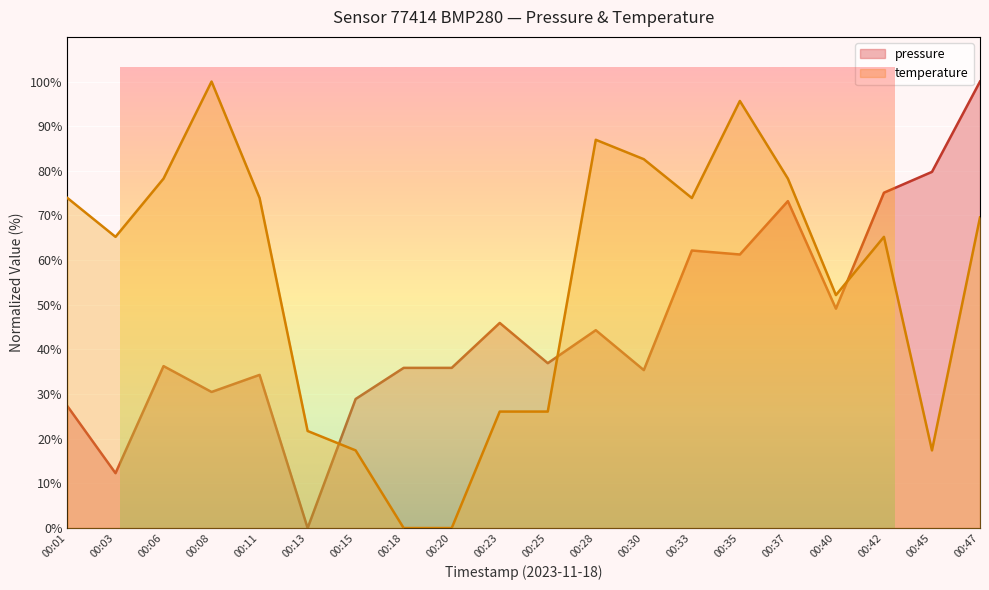

Reading right to left, list all the values displayed in this chart.

pressure: 00:47=100.0	00:45=79.8	00:42=75.1	00:40=49.1	00:37=73.2	00:35=61.3	00:33=62.2	00:30=35.4	00:28=44.3	00:25=36.9	00:23=45.9	00:20=35.9	00:18=35.9	00:15=28.9	00:13=0.0	00:11=34.3	00:08=30.5	00:06=36.3	00:03=12.3	00:01=27.3
temperature: 00:47=69.6	00:45=17.4	00:42=65.2	00:40=52.2	00:37=78.3	00:35=95.7	00:33=73.9	00:30=82.6	00:28=87.0	00:25=26.1	00:23=26.1	00:20=0.0	00:18=0.0	00:15=17.4	00:13=21.7	00:11=73.9	00:08=100.0	00:06=78.3	00:03=65.2	00:01=73.9